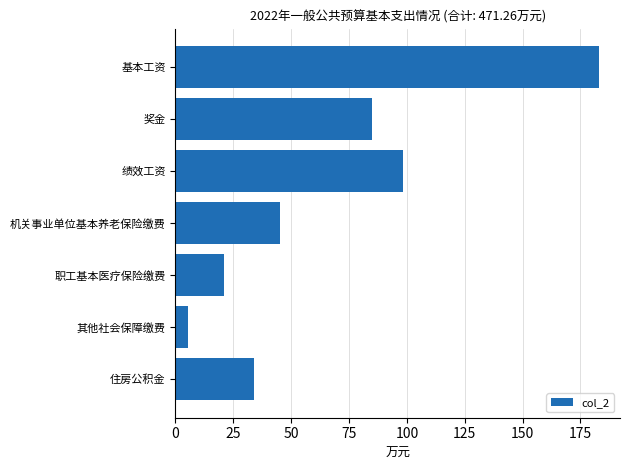

Count the number of categories in the chart.

7